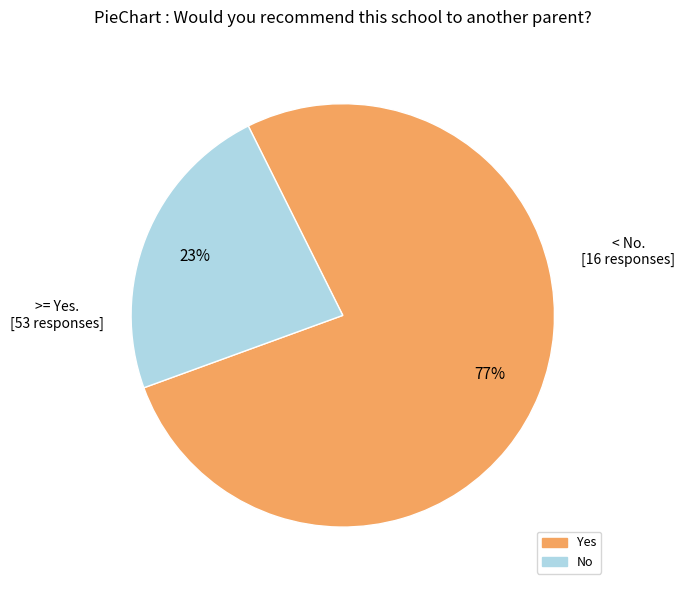

Does No account for over 50% of the chart?

No